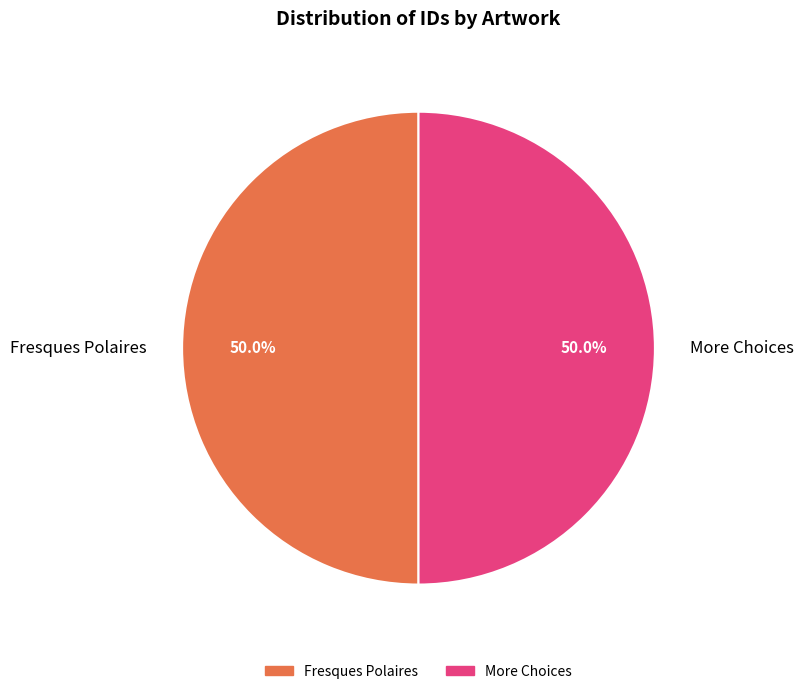

To the nearest percent, what percentage of the pie is More Choices?

50%